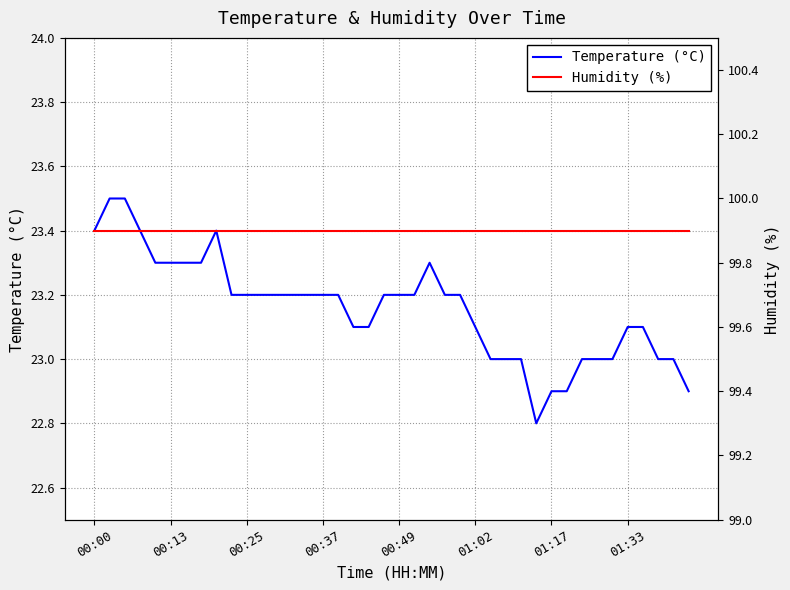

The Temperature (°C) series shows 23.1 at 01:02. True or false?

True